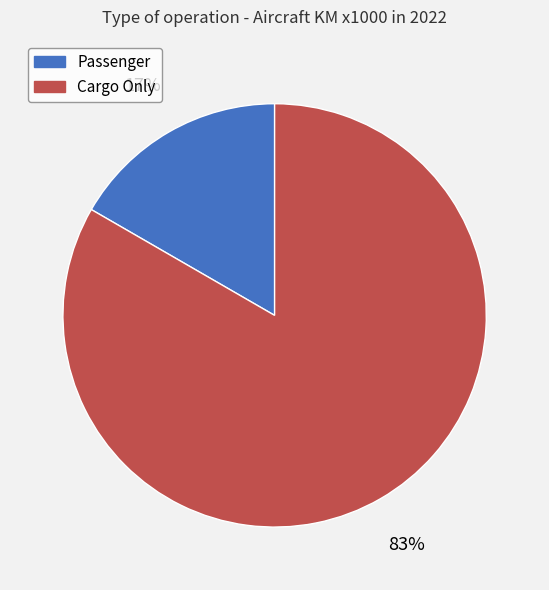

Does Passenger represent more than half of the total?

No